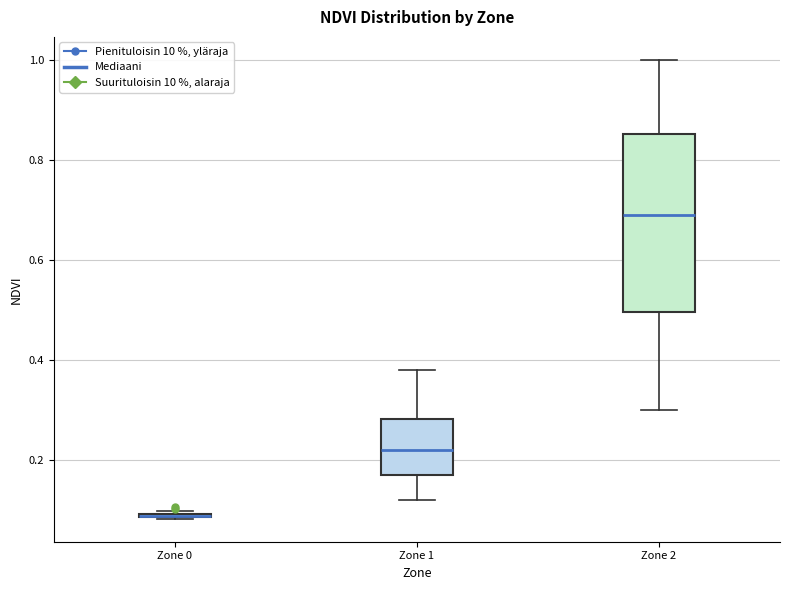

Where is the upper edge of the box for Zone 0 on the y-axis? The values are not printed on the chart, so give them approximately, as read against the axis.

0.10